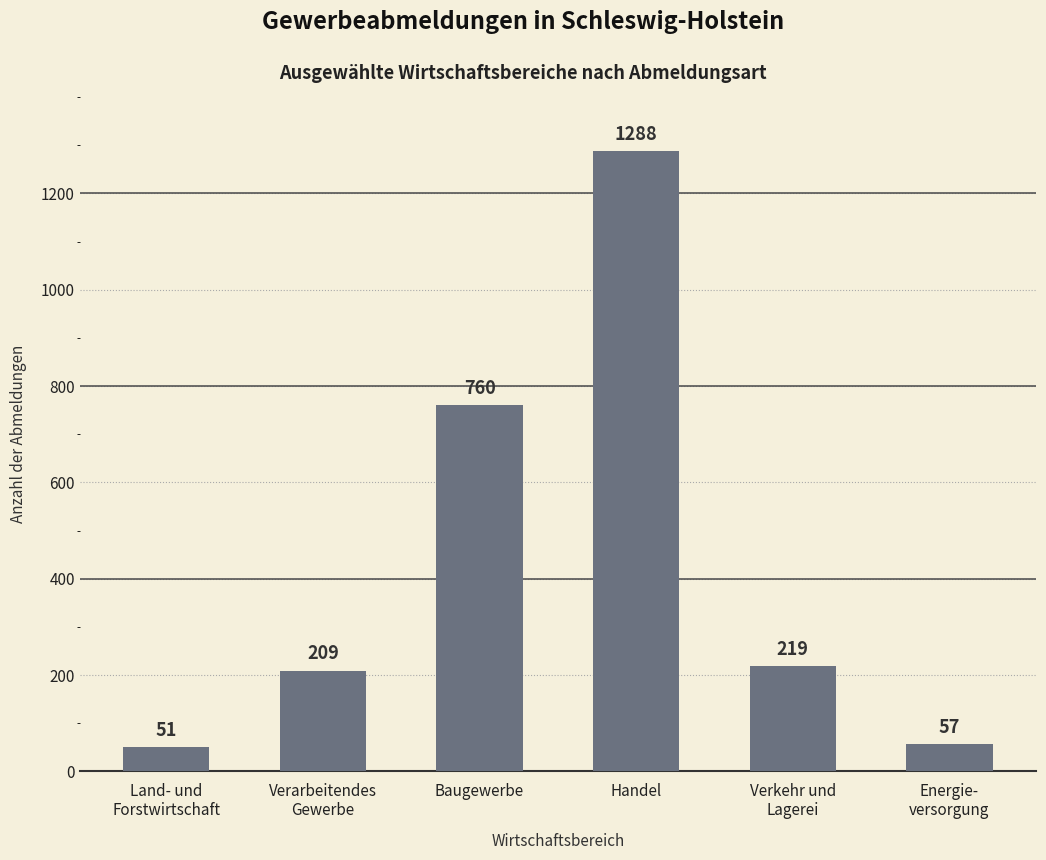

What is the ratio of the value at Land- und
Forstwirtschaft to the value at Verarbeitendes
Gewerbe?

0.2